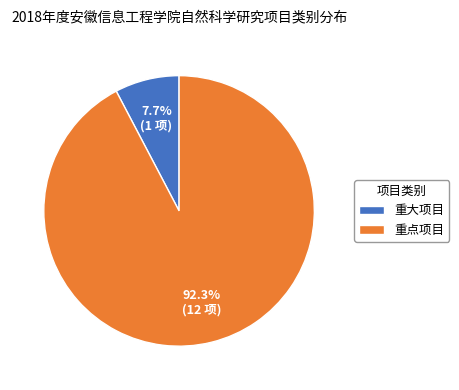

Does any single category account for the majority?

Yes